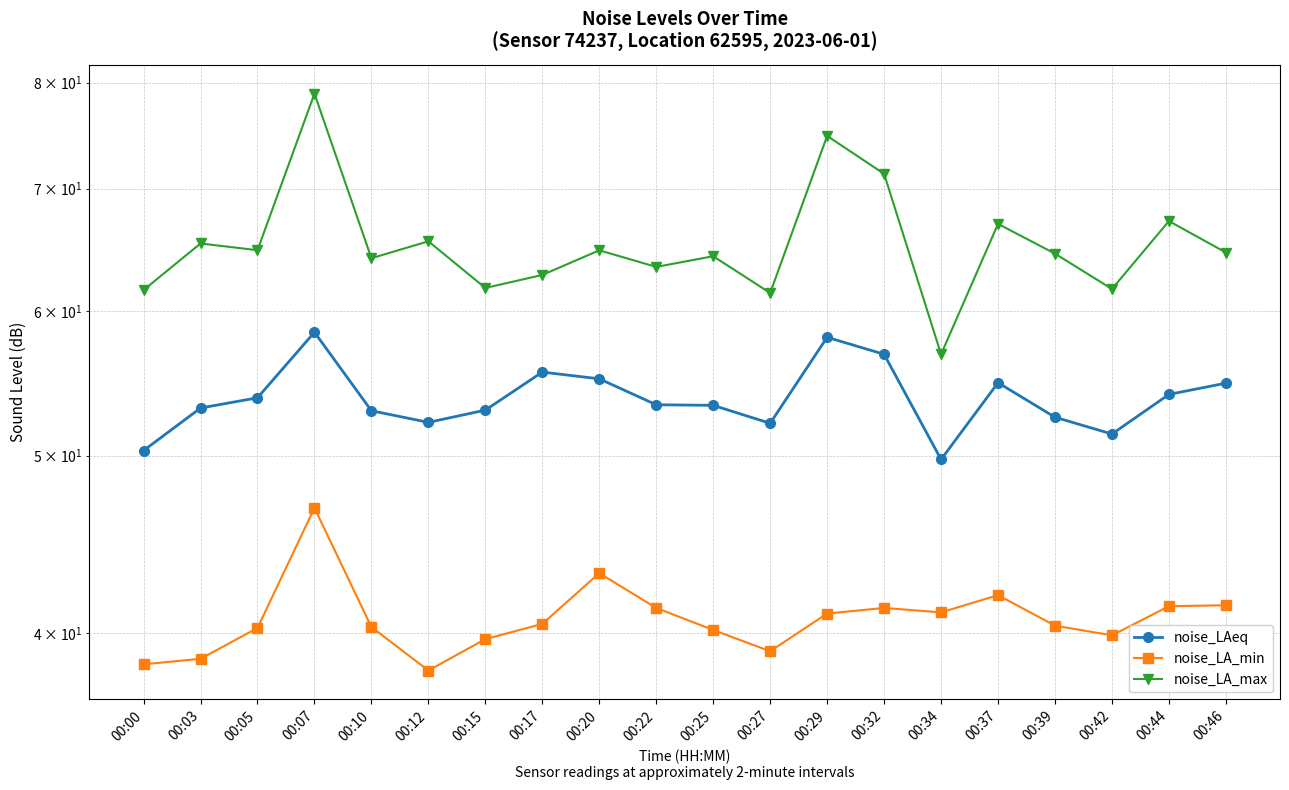

Between 00:32 and 00:37, which is larger?

00:32